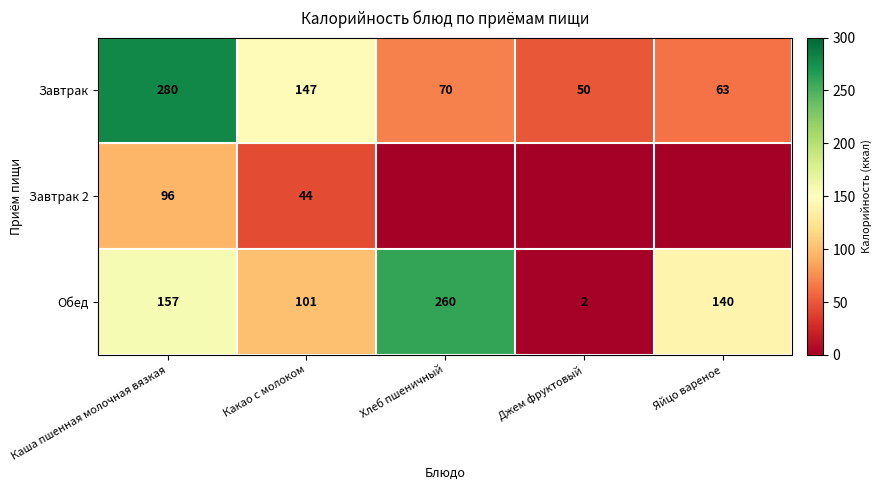

Between Джем фруктовый and Хлеб пшеничный, which is larger?

Хлеб пшеничный